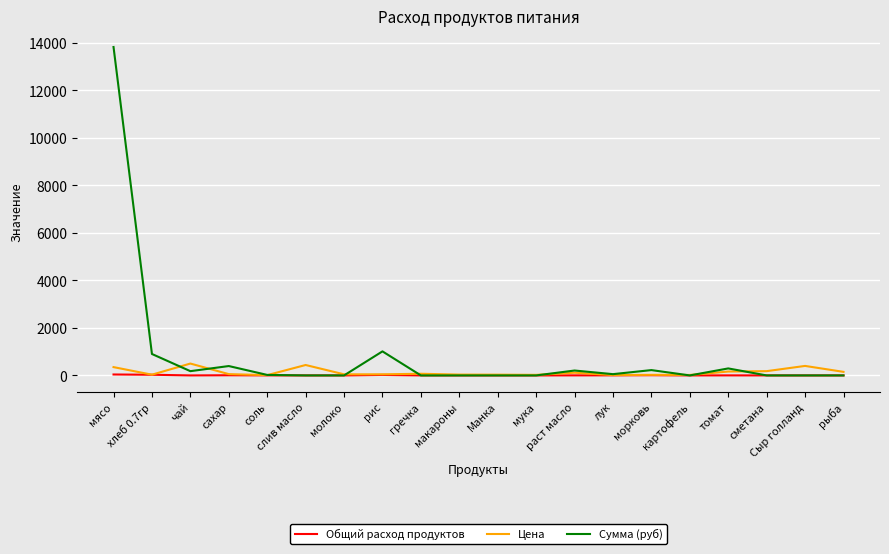

The value of Общий расход продуктов at хлеб 0.7гр is 28.7. True or false?

True